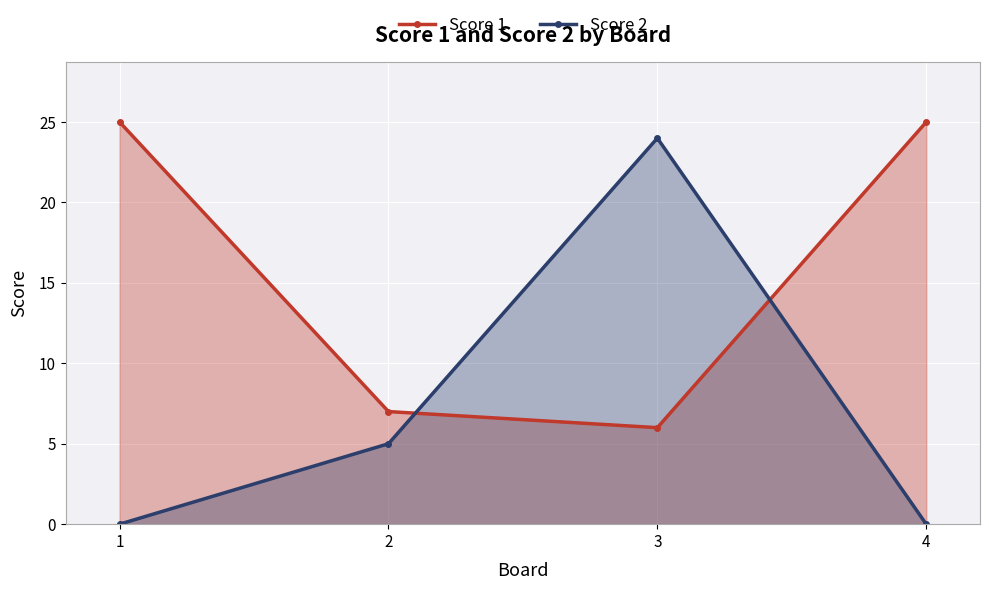

Which series has the widest spread of values?

Score 2